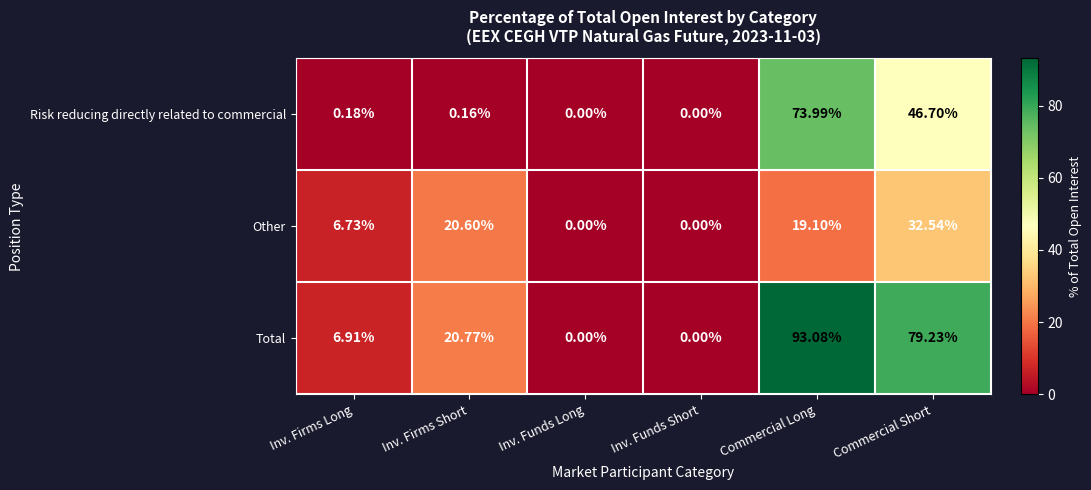

Which label corresponds to the largest value in the chart?

Commercial Long